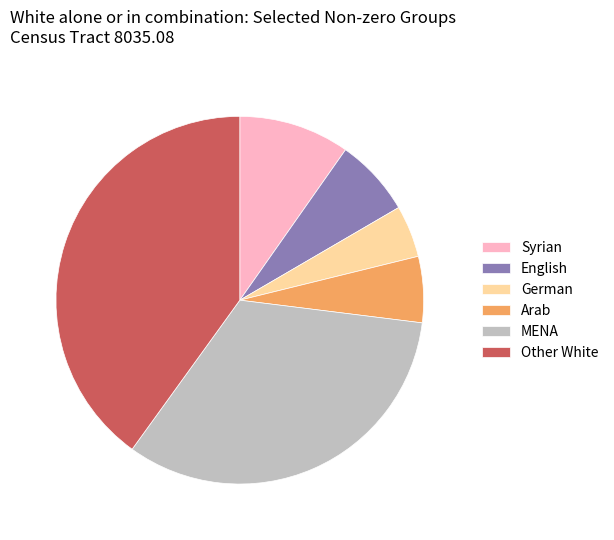

Is there any slice that represents more than half of the pie?

No